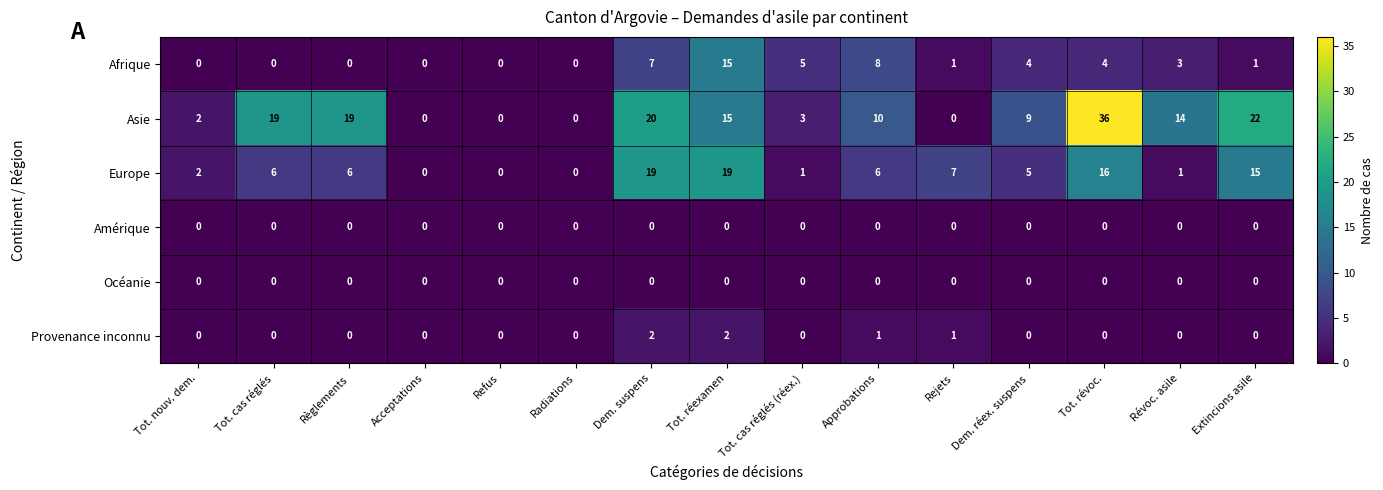

Which series changed the most between Tot. nouv. dem. and Révoc. asile?

Asie